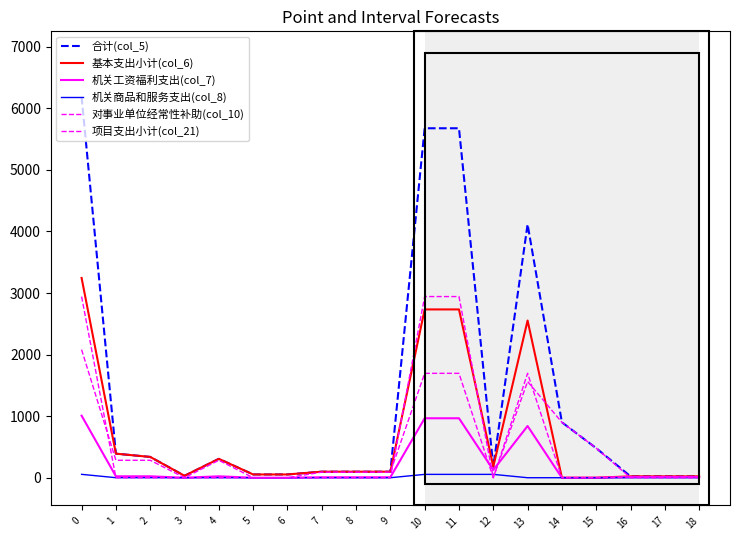

Does the chart display data point markers on the line(s)?

No